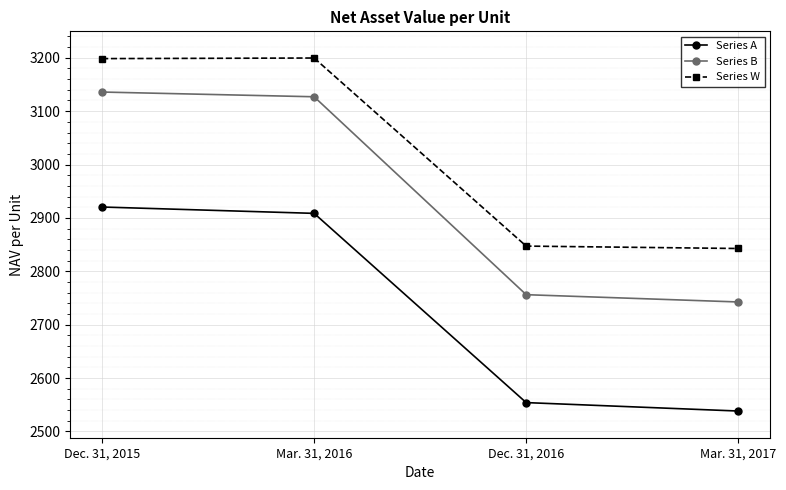

Rank the series by their maximum value, from lowest to highest.

Series A, Series B, Series W